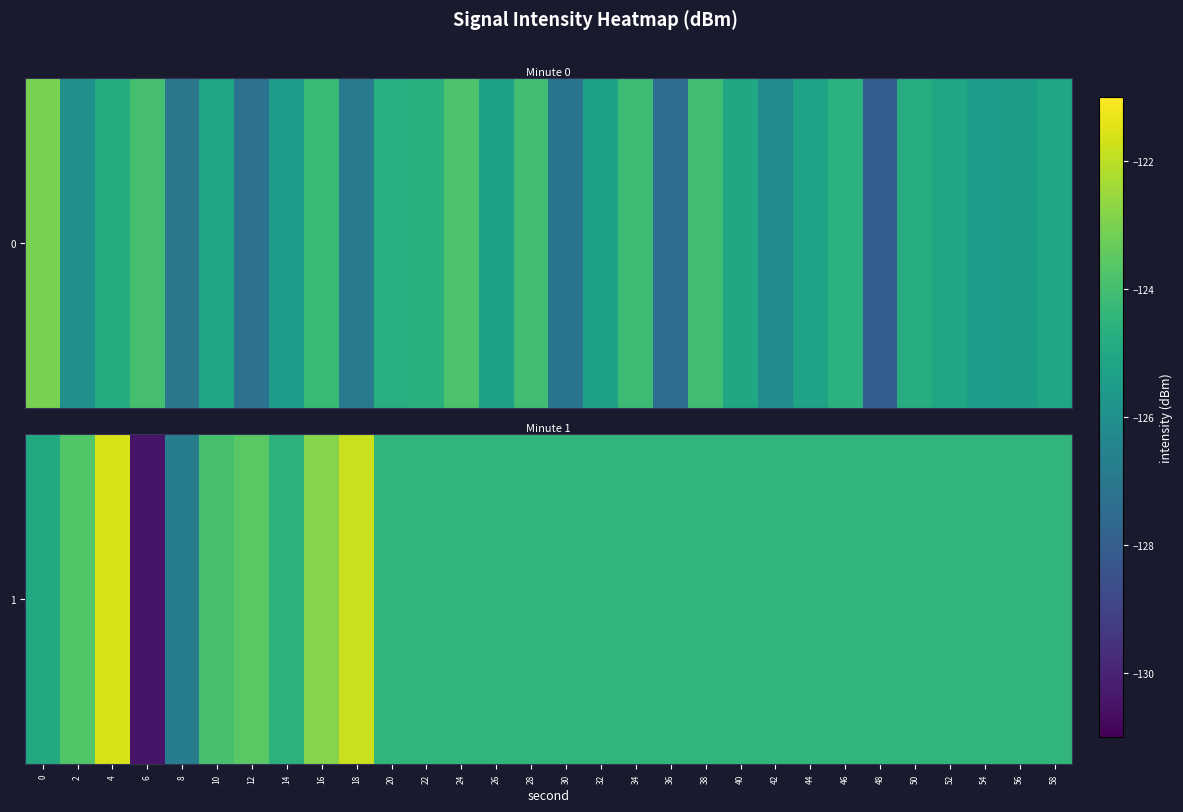

At which label does the data first exceed -124?

2